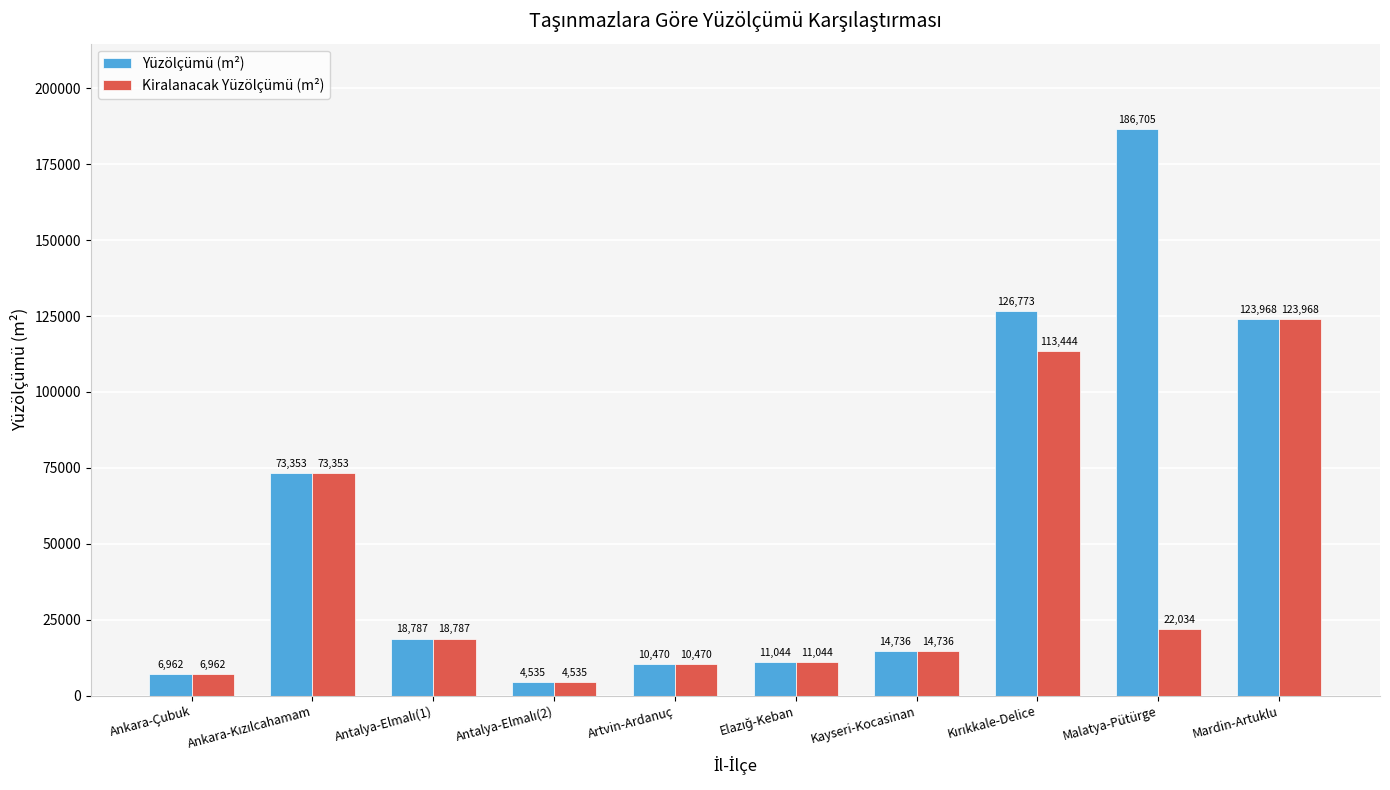

What is the total value across all series at Ankara-Çubuk?

13923.7